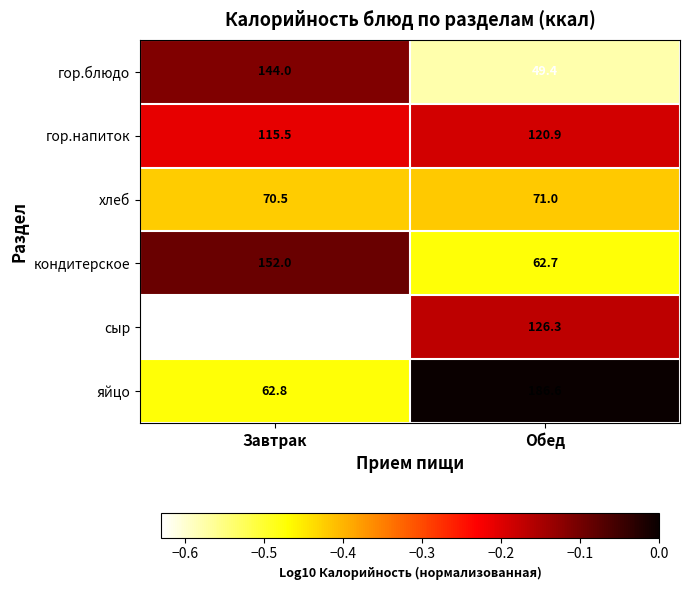

True or false: гор.блюдо has a value of 33.2 at Обед.

False